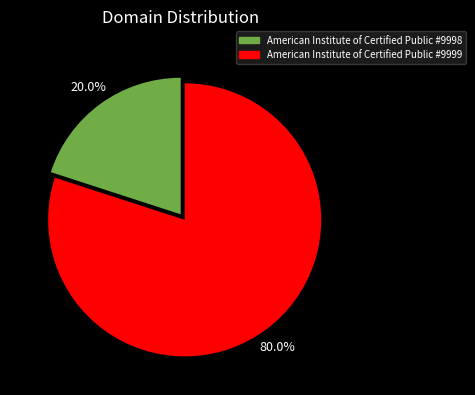

Is there any slice that represents more than half of the pie?

Yes